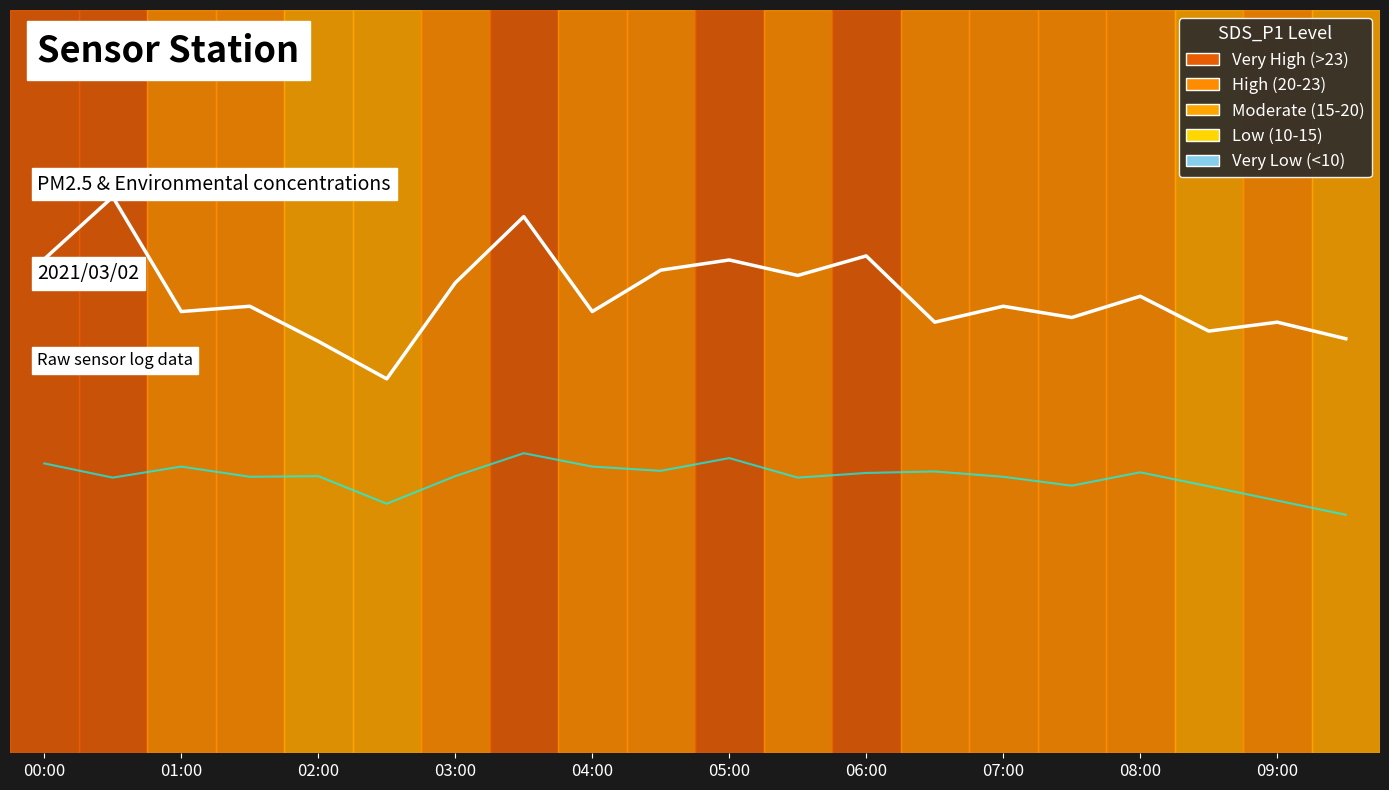

Rank the series by their maximum value, from lowest to highest.

SDS_P2 line, SDS_P1 line